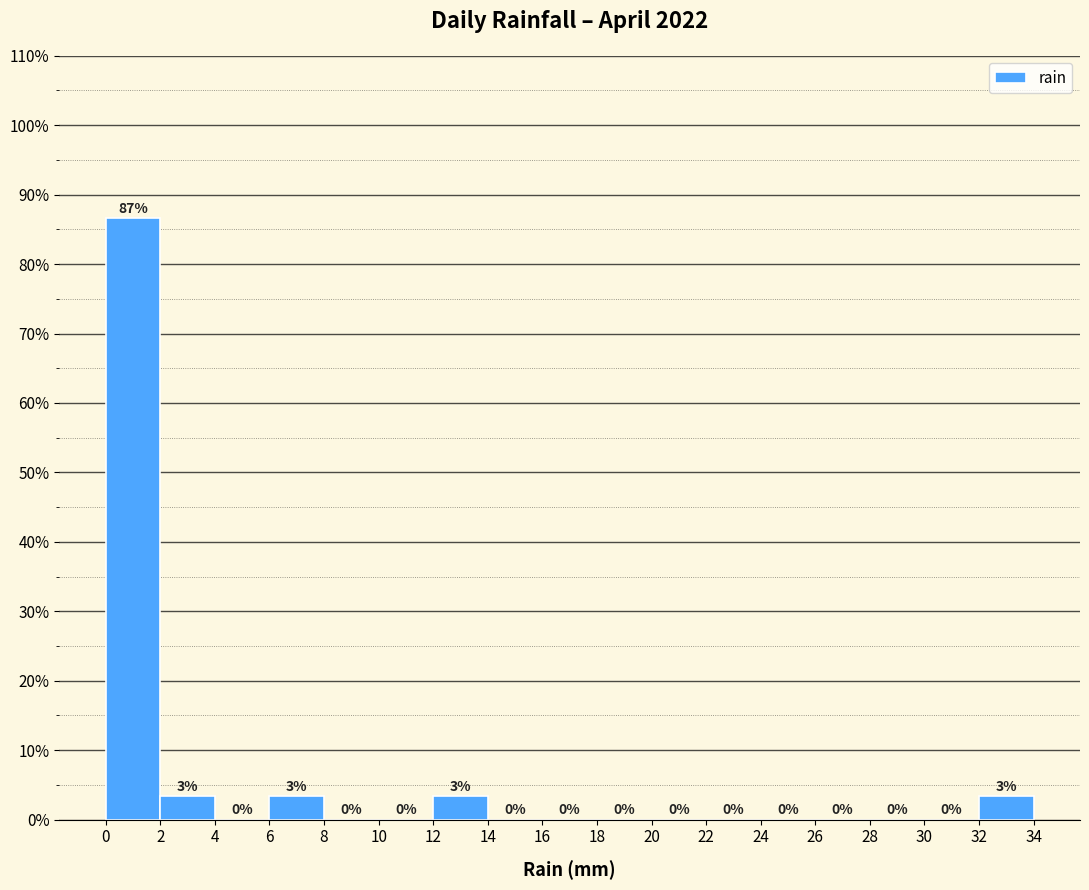

Over which range of the x-axis is the bar tallest?

0 to 2